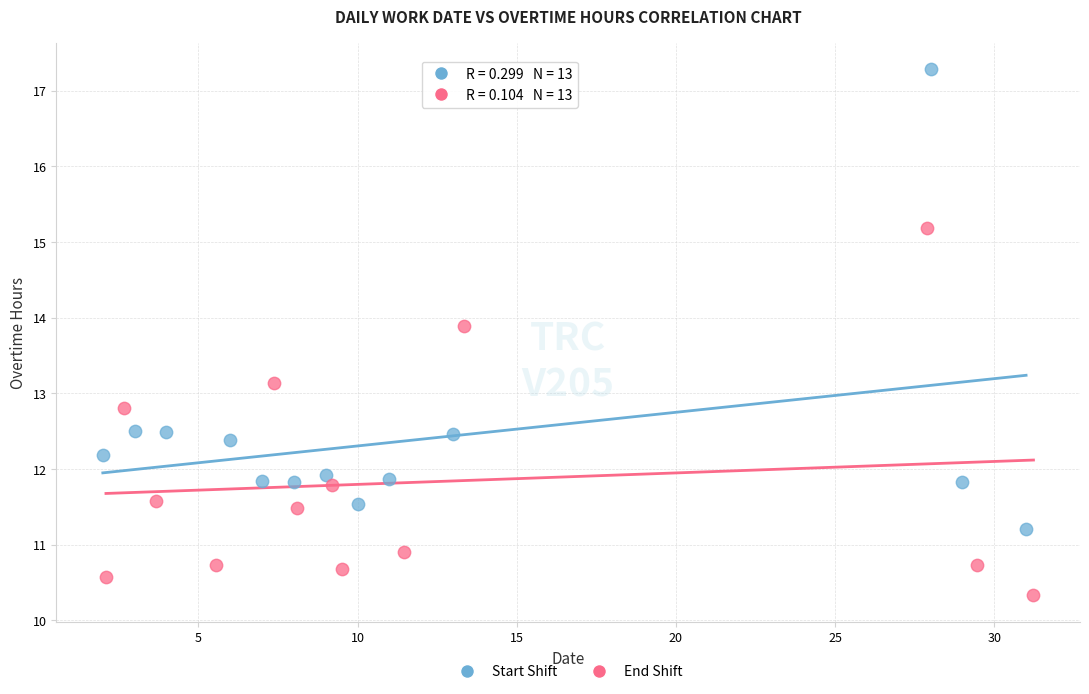

Which series reaches the minimum Y coordinate?

End Shift